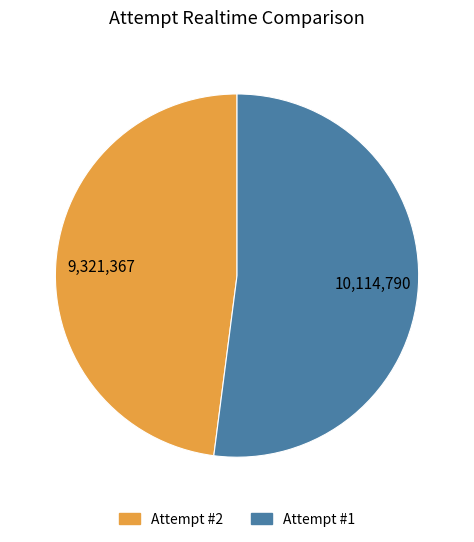

How many segments does this pie chart have?

2